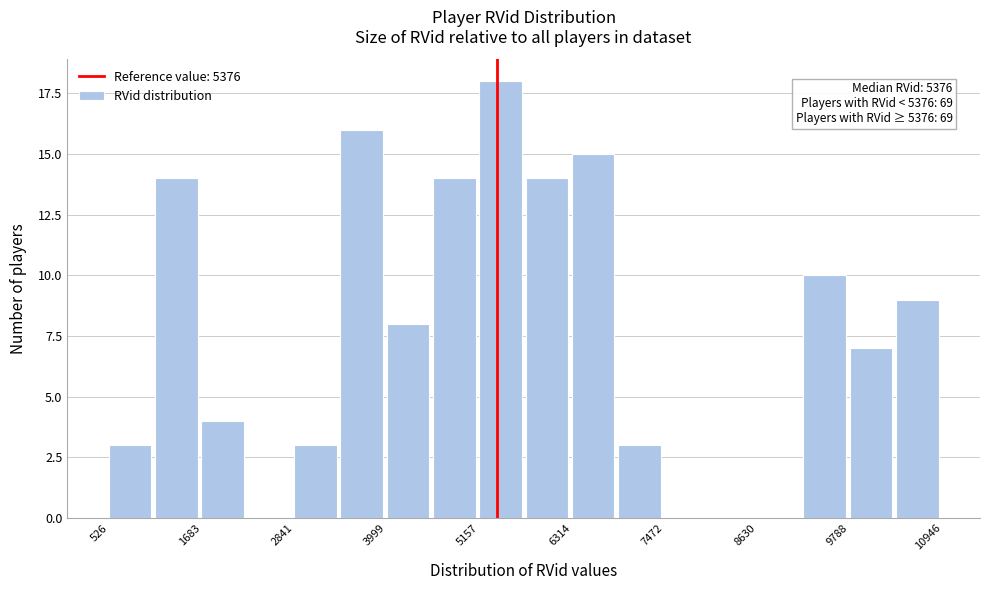

Read against the x-axis, roughly where is the centre of the tallest bar?

5400